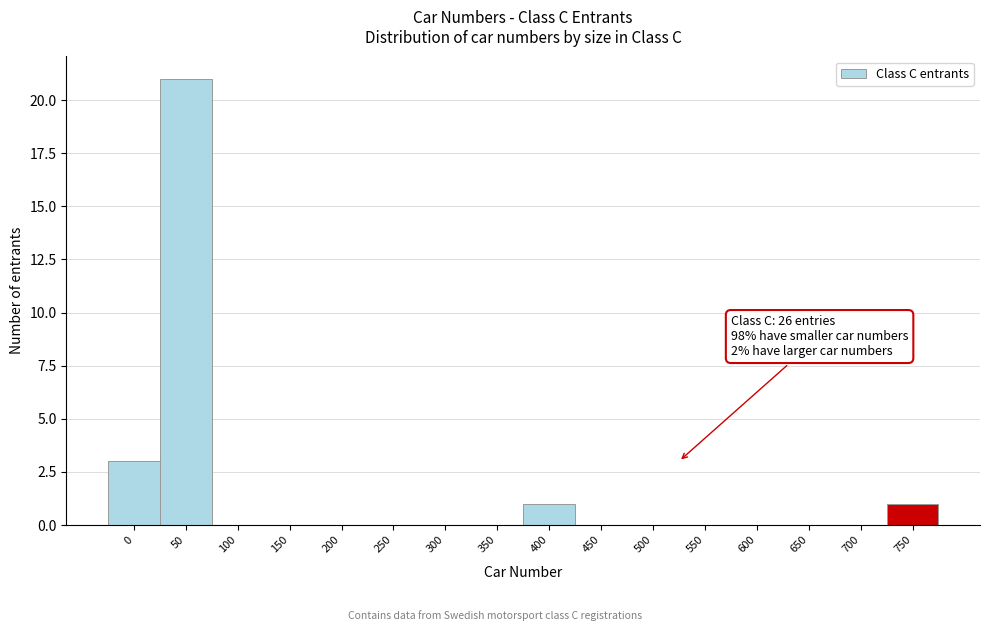

Reading left to right, extract all data points from this chart.

0=3	50=21	100=0	150=0	200=0	250=0	300=0	350=0	400=1	450=0	500=0	550=0	600=0	650=0	700=0	750=1